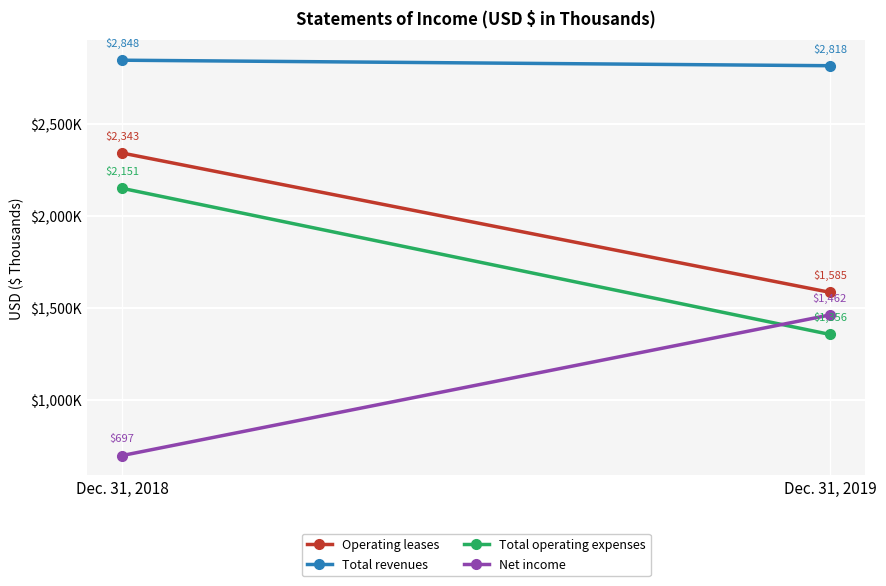

Which category has the lowest value across all series?

Dec. 31, 2018